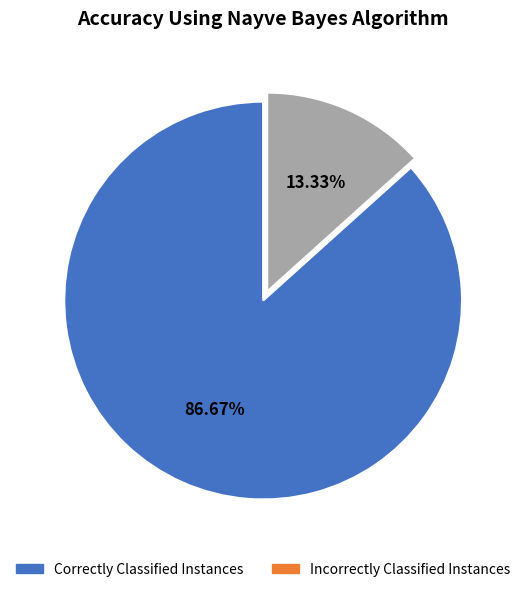

How many slices are in this pie chart?

2